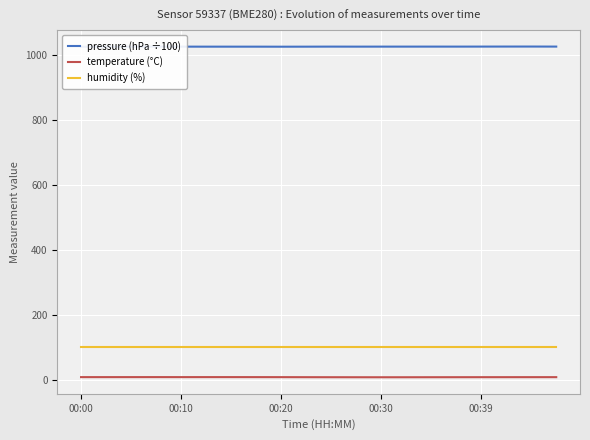

What is the sum of all humidity (%) values?

2000.0